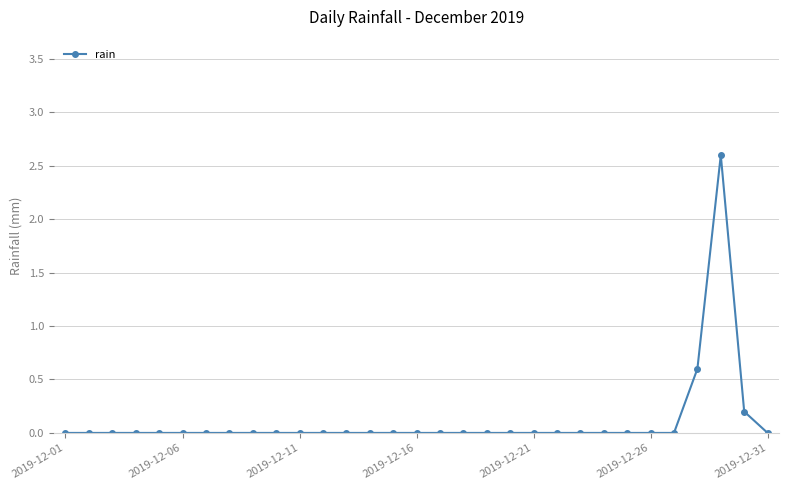

What is the maximum value shown in the chart?

2.6